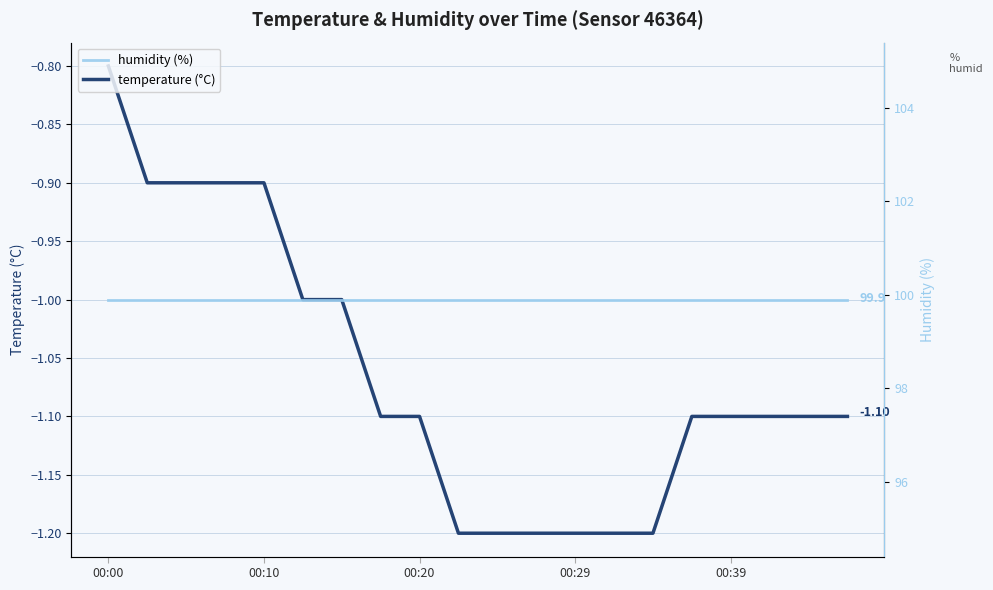

True or false: temperature (°C) and humidity (%) cross at least once.

False